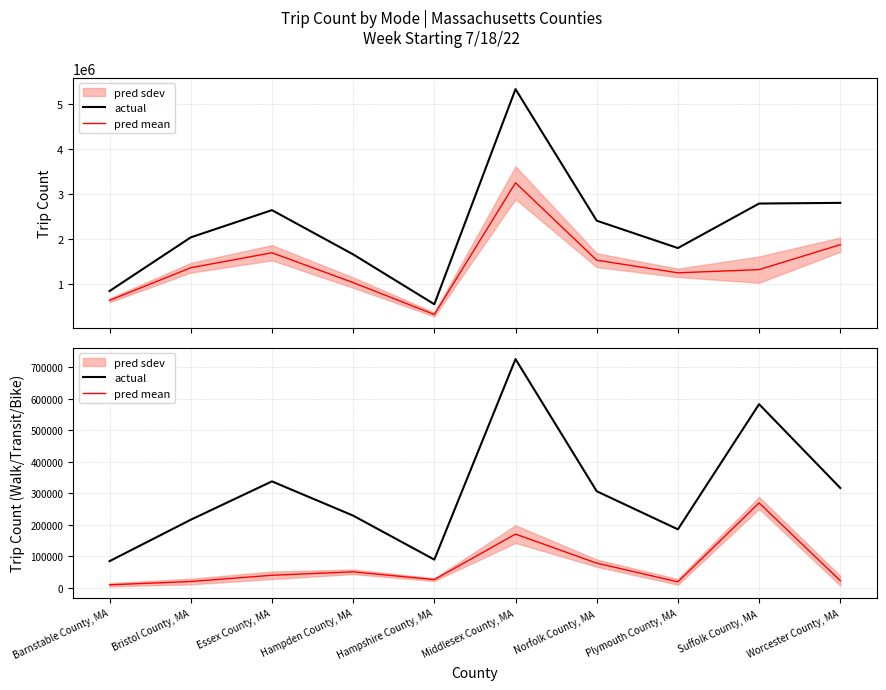

At which label does pred mean reach its minimum?

Barnstable County, MA